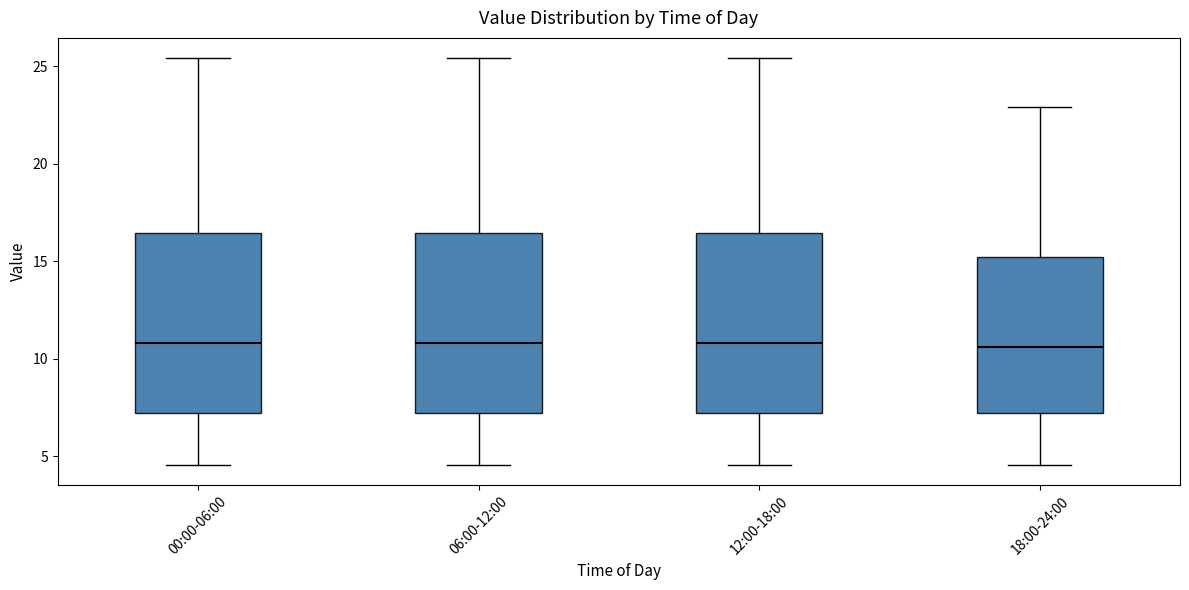

Reading left to right, transcribe this box plot: for each box, give where its median line is, the range the box spans, and where its two whiskers end, as read against the y-axis. The values are not printed on the chart, so give them approximately, as read against the axis.

00:00-06:00: median 11.0, box 7.0 to 16.5, whiskers 4.5 to 25.5
06:00-12:00: median 11.0, box 7.0 to 16.5, whiskers 4.5 to 25.5
12:00-18:00: median 11.0, box 7.0 to 16.5, whiskers 4.5 to 25.5
18:00-24:00: median 10.5, box 7.0 to 15.0, whiskers 4.5 to 23.0